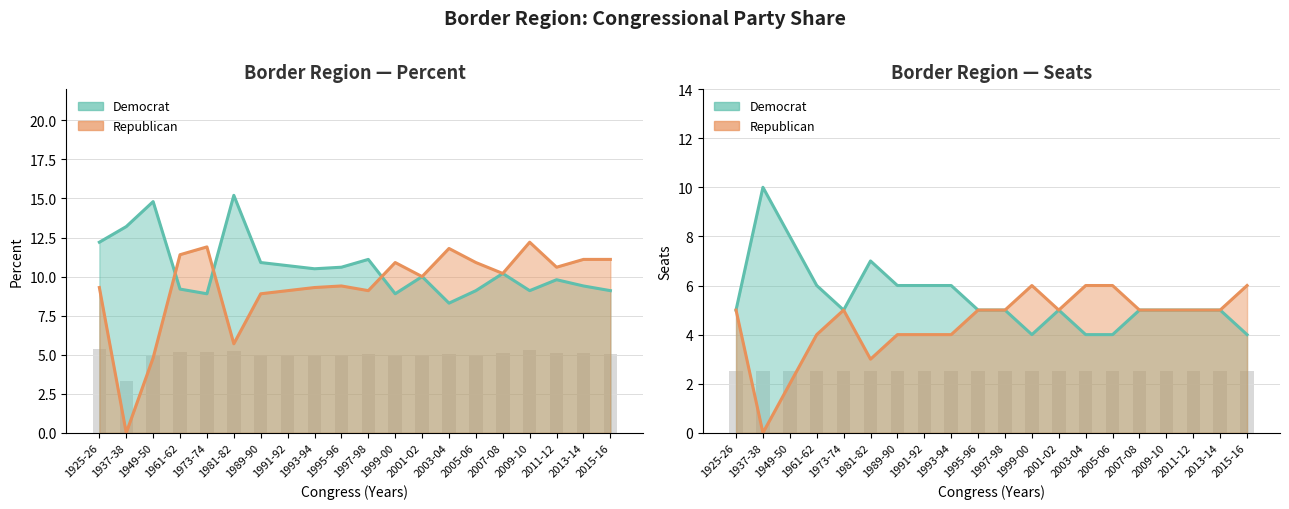

Are the bars horizontal?

No